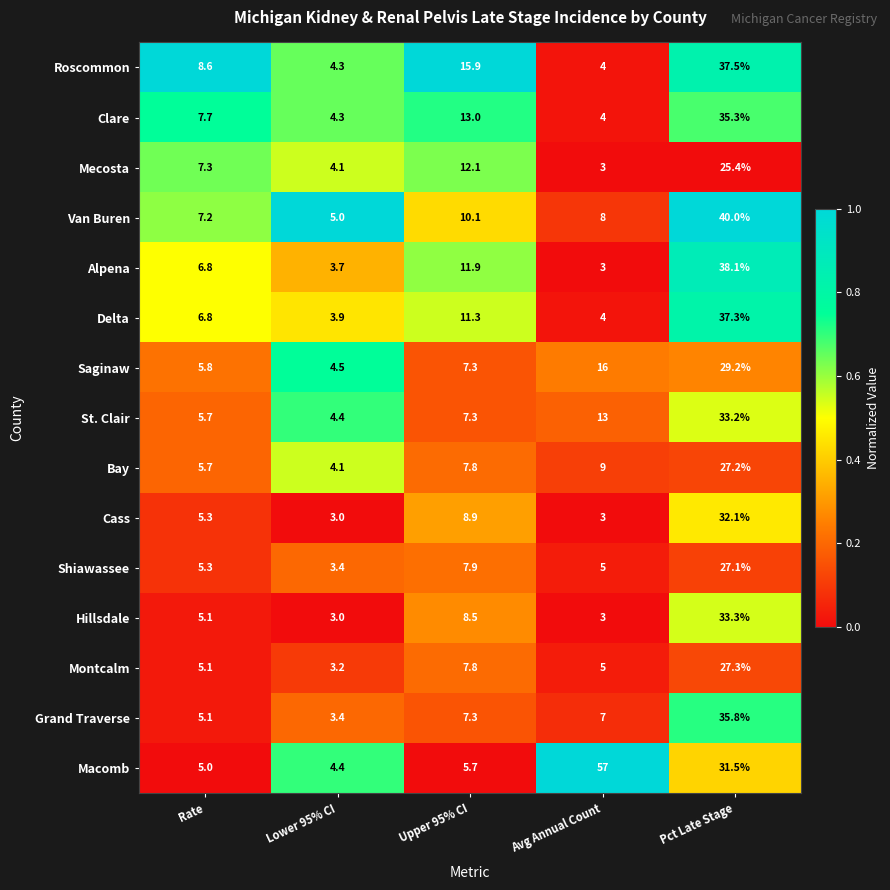

Rank the categories by Mecosta value from lowest to highest.

Avg Annual Count, Lower 95% CI, Rate, Upper 95% CI, Pct Late Stage